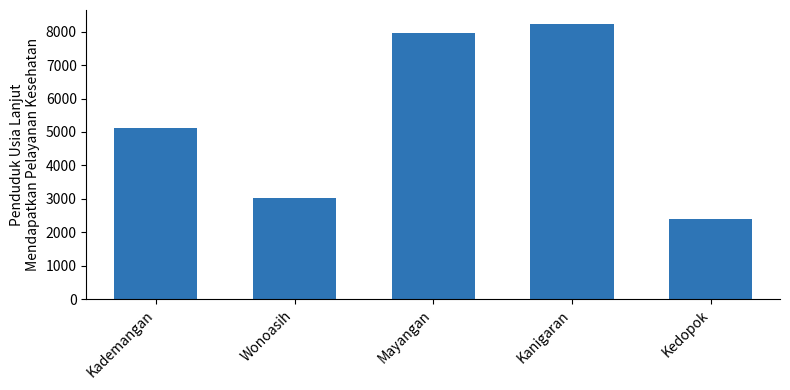

The value at Wonoasih is 4627. True or false?

False